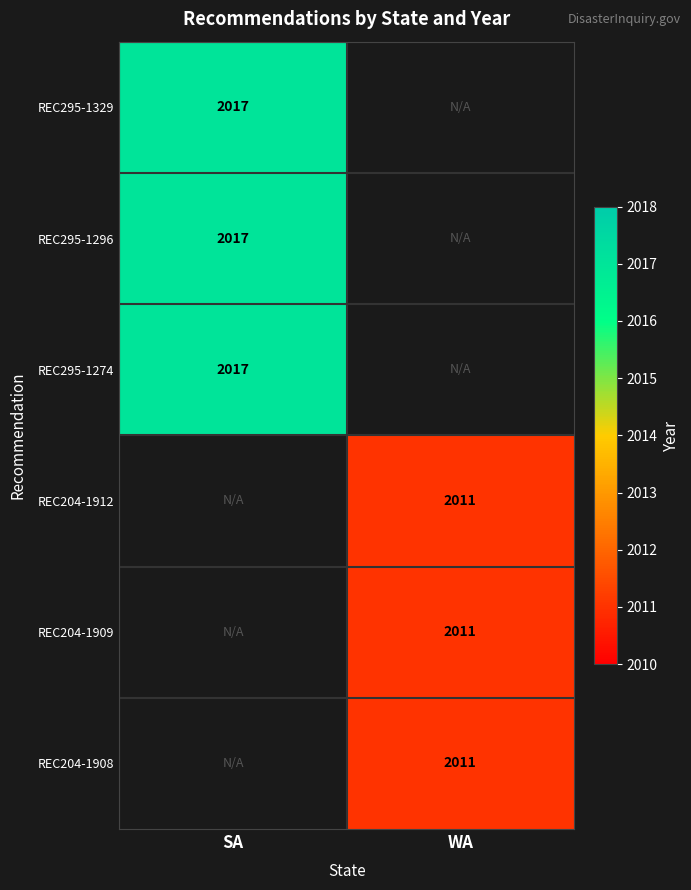

True or false: REC204-1912 has a value of 2011 at WA.

True